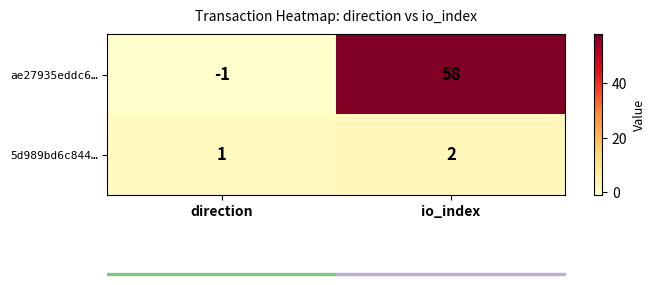

Count the number of categories in the chart.

2